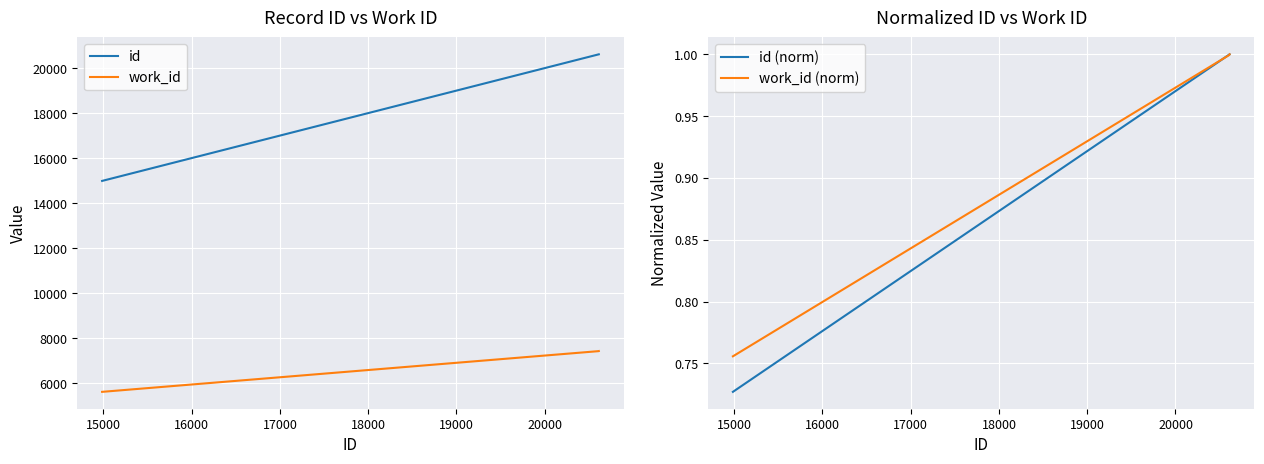

Reading right to left, transcribe all the data shown in this chart.

id: 17000=20613.0	16000=20610.0	15000=20609.0	14000=14986.0
work_id: 17000=7423.0	16000=7420.0	15000=7419.0	14000=5610.0
id (norm): 17000=1.0	16000=1.0	15000=1.0	14000=0.7
work_id (norm): 17000=1.0	16000=1.0	15000=1.0	14000=0.8